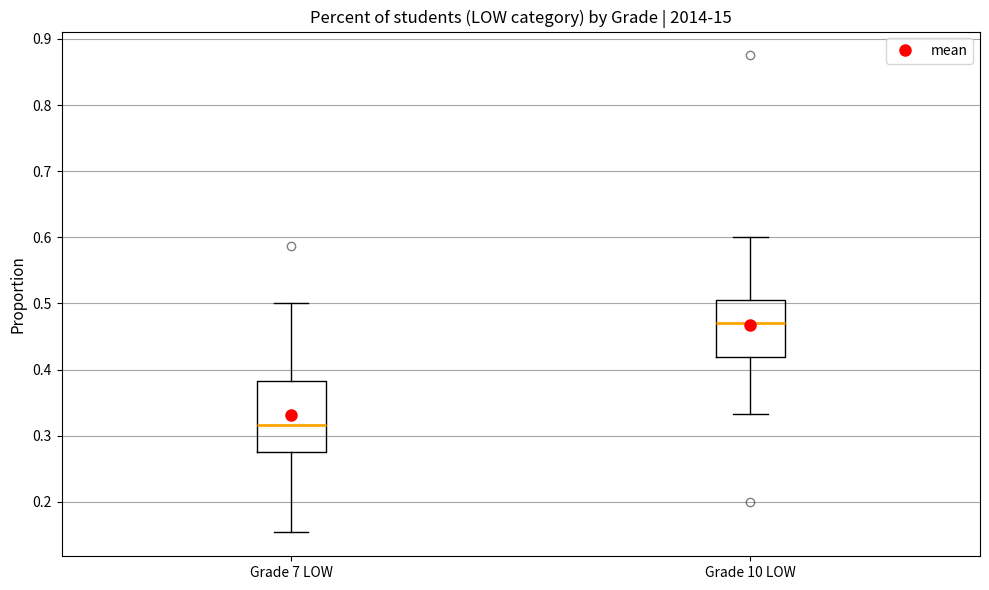

Which box is the tallest, from its lower edge to its upper edge?

Grade 7 LOW